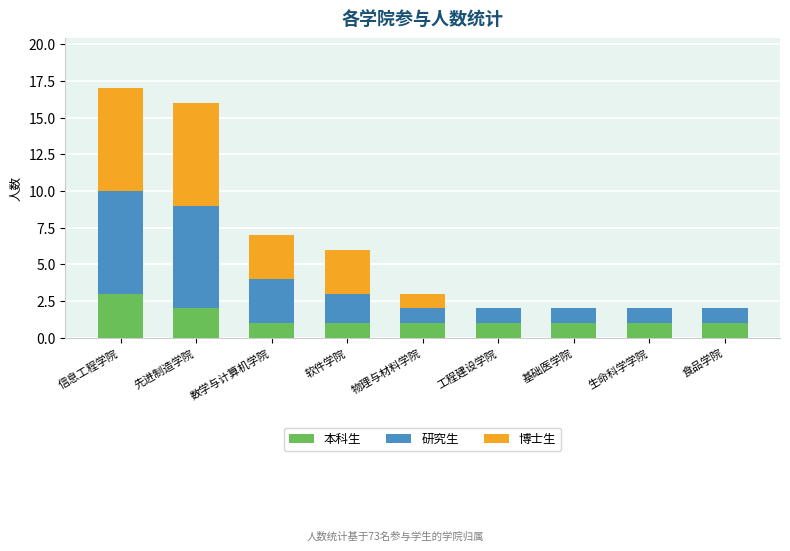

How many data points does each series have?

9